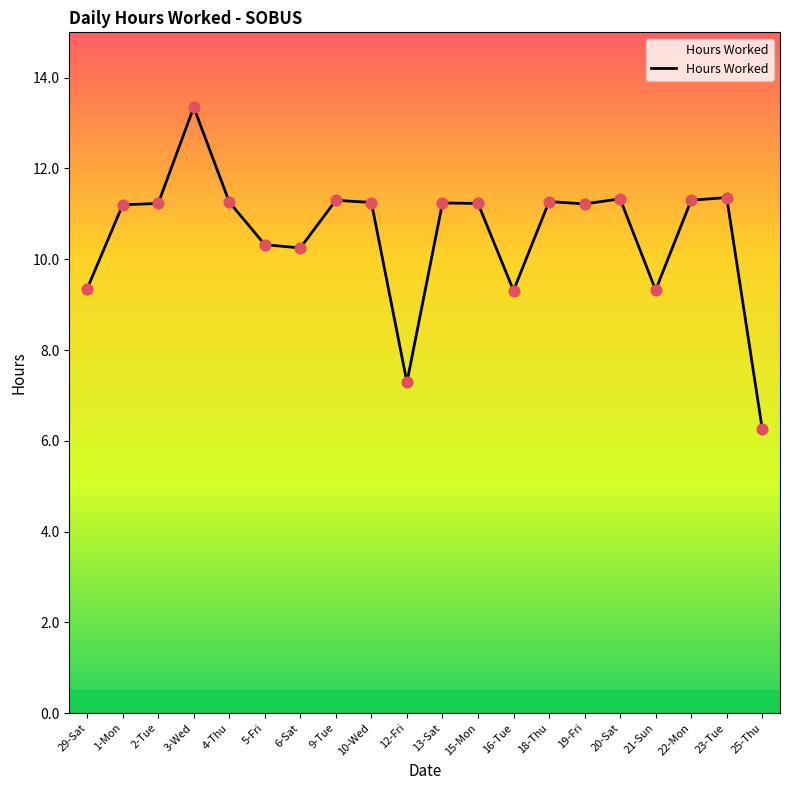

What is the ratio of the value at 23-Tue to the value at 21-Sun?

1.2